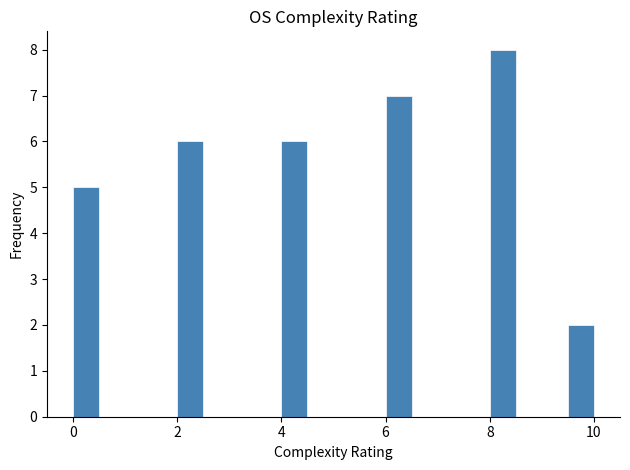

Read against the x-axis, roughly where is the centre of the tallest bar?

8.2